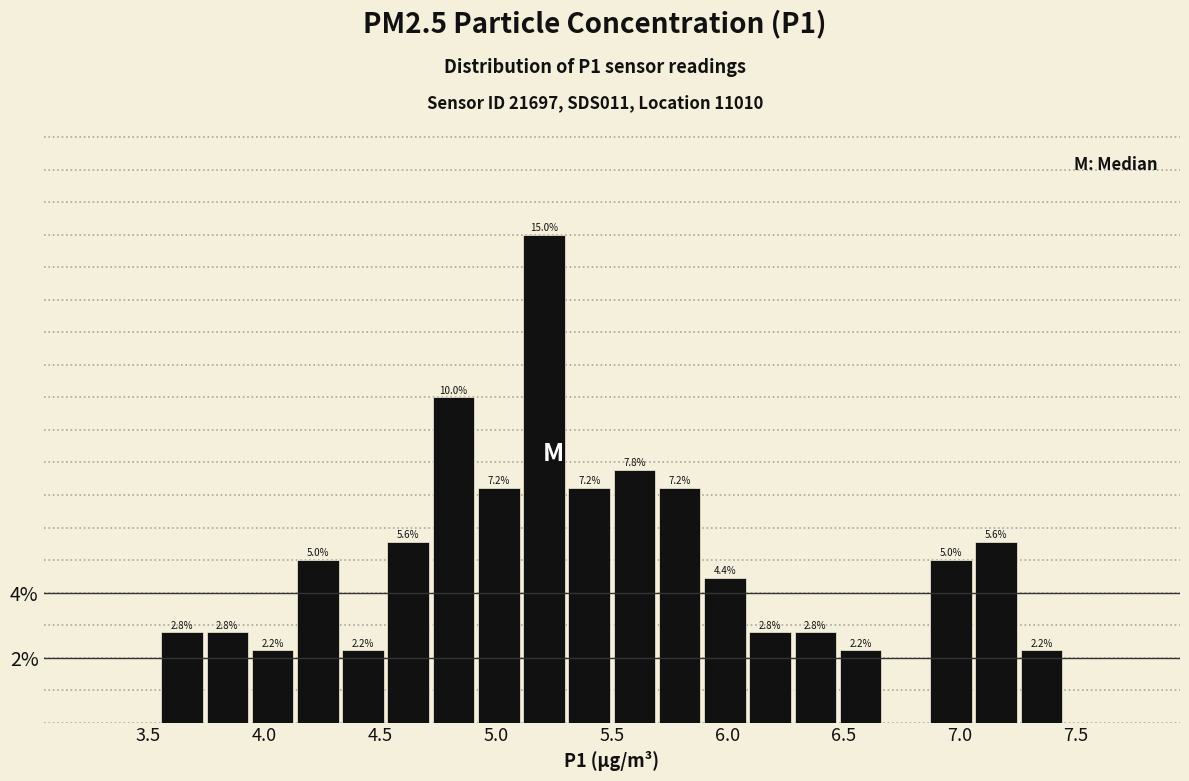

Around what value on the x-axis is the tallest bar? Give the approximate position of its centre, as read against the axis.

5.20